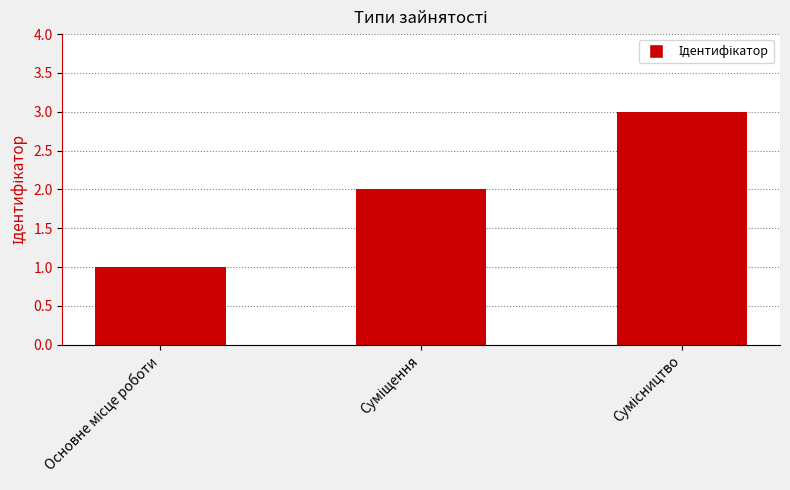

What is the maximum value shown in the chart?

3